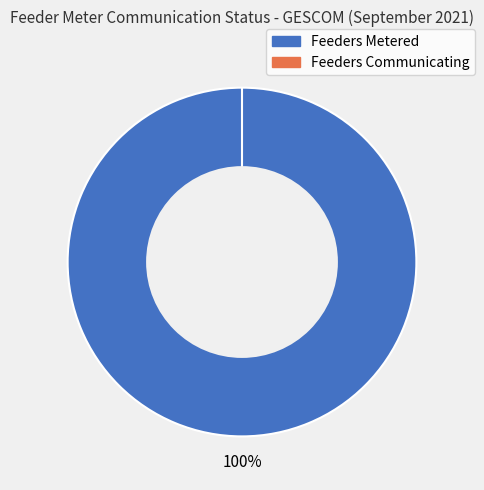

The Feeders Communicating slice represents 9% of the pie. True or false?

False